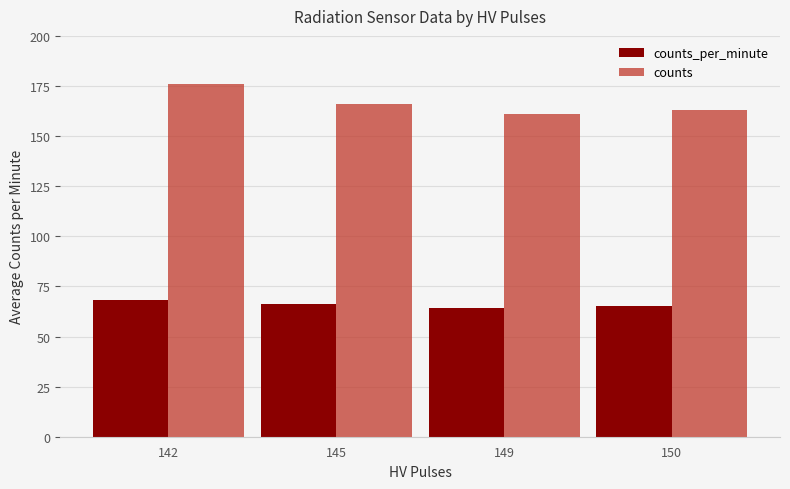

What is the value of the counts bar at the 4th from the left?

163